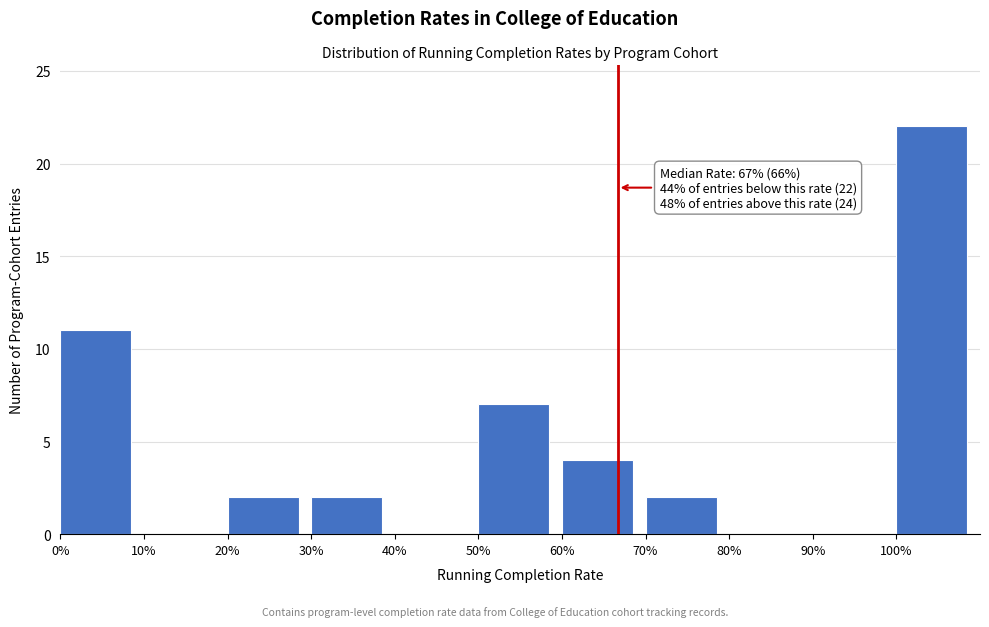

Reading left to right, what are all the values shown in this chart?

0%=11	10%=0	20%=2	30%=2	40%=0	50%=7	60%=4	70%=2	80%=0	90%=0	100%=22